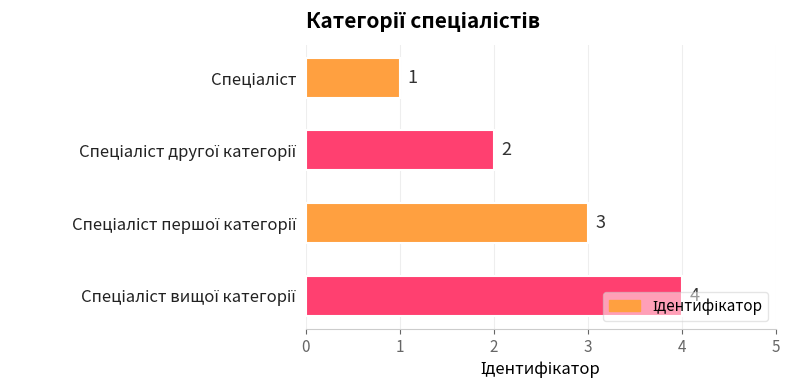

Are the bars grouped side by side (vs. stacked)?

No